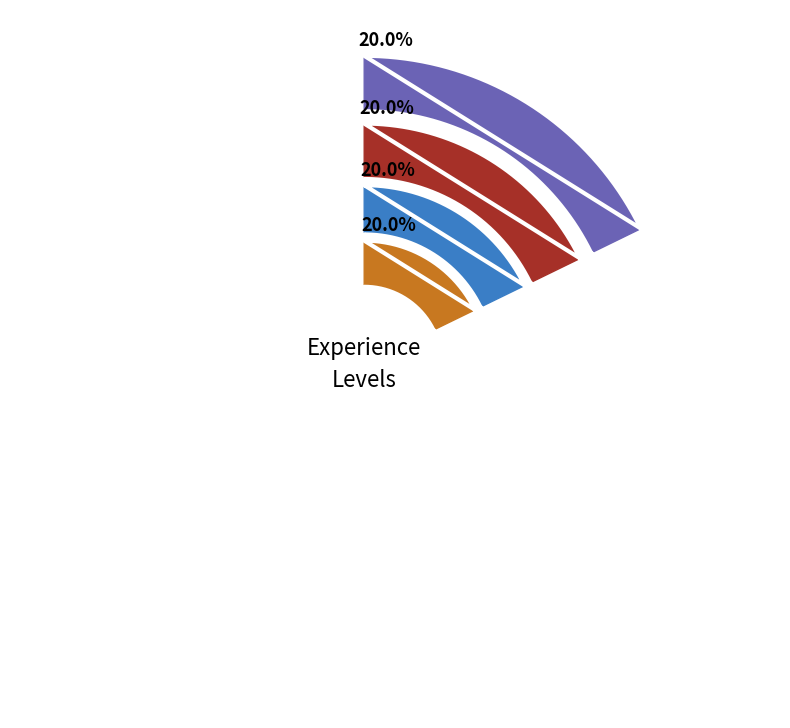

What is the change in value from No experience to Mid-career?

+2